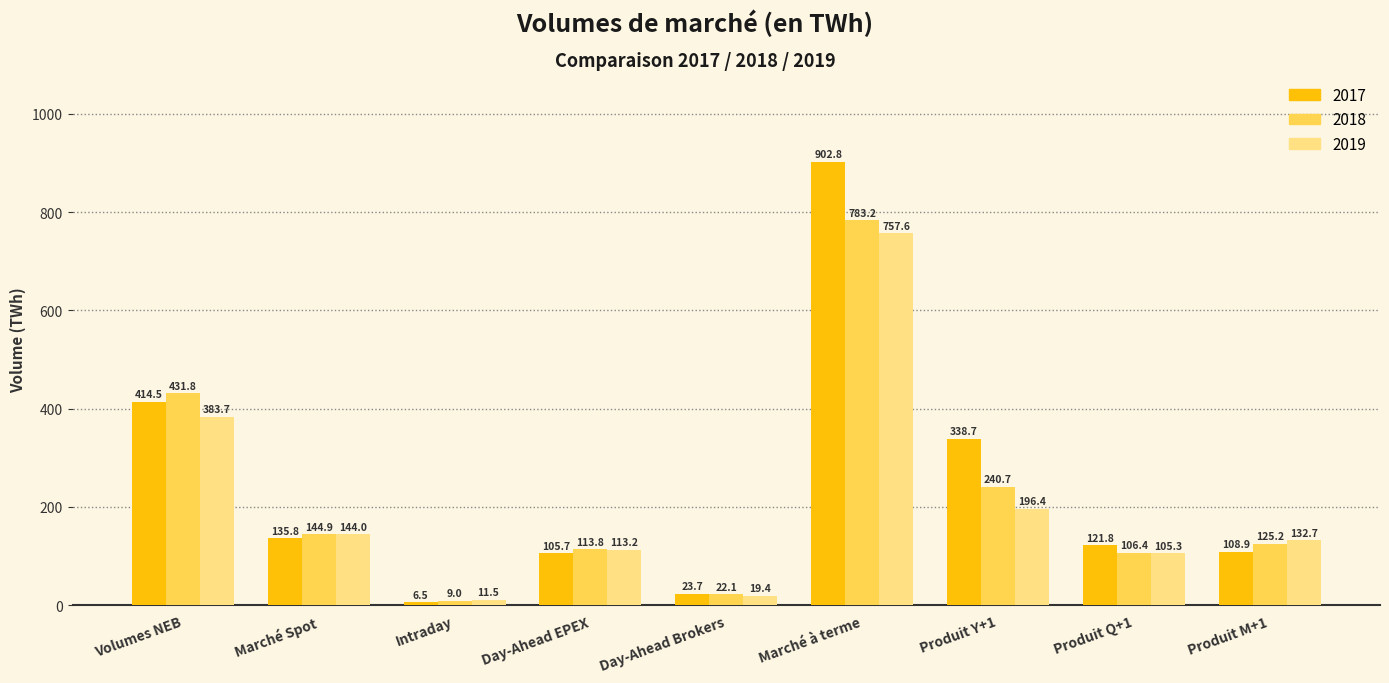

Which series changed the most between Marché Spot and Marché à terme?

2017